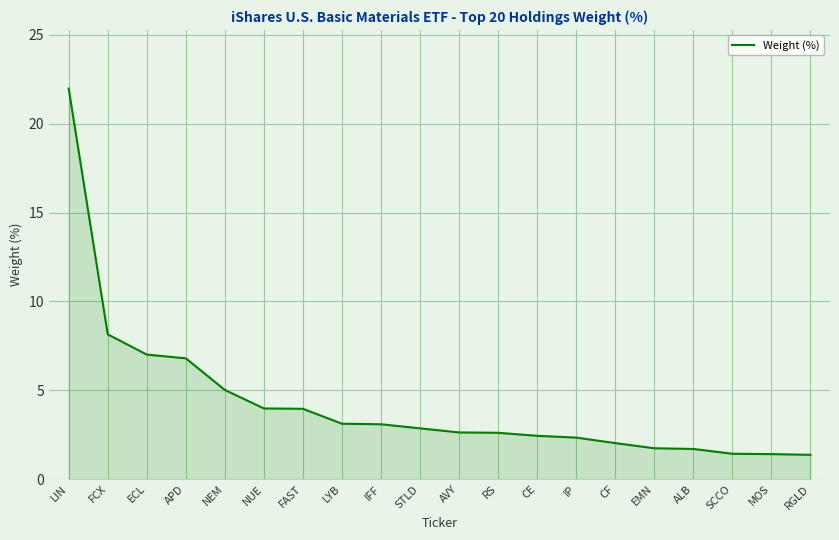

What is the minimum value shown in the chart?

1.4